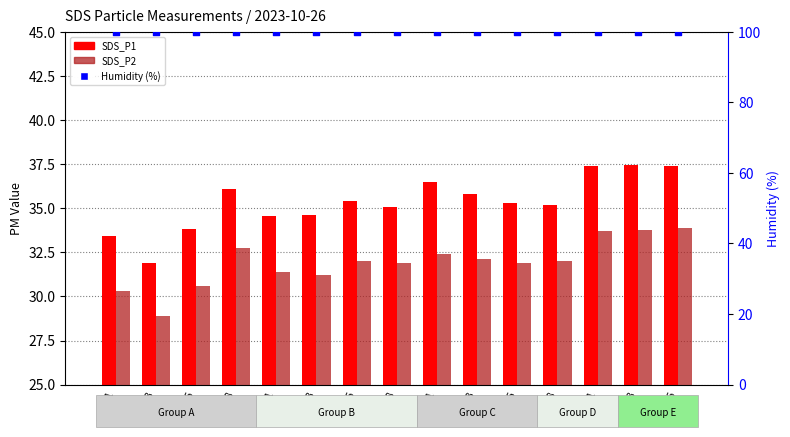

Is the value of SDS_P1 at 00:18 greater than the value of SDS_P2 at 00:06?

Yes